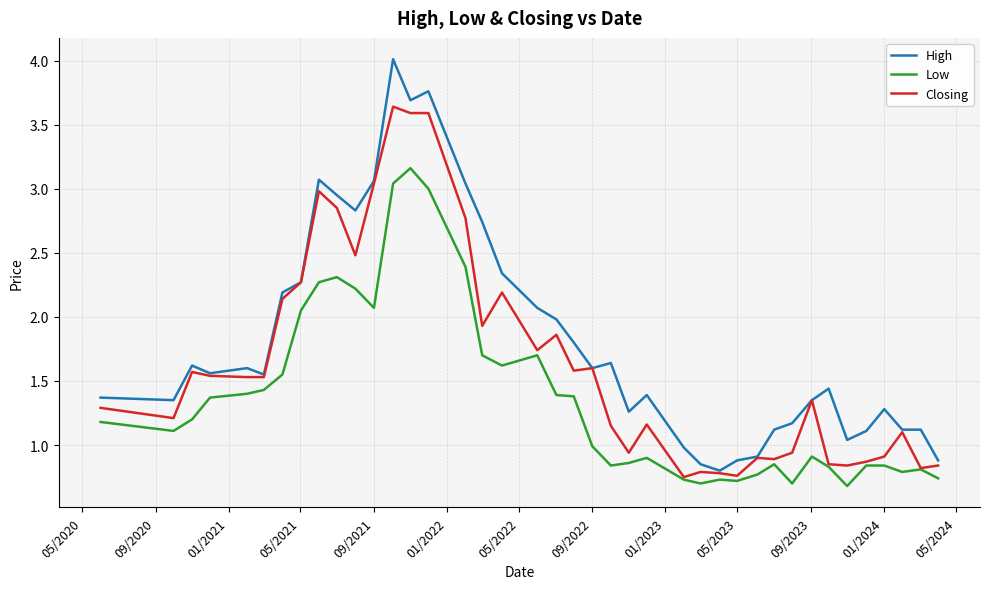

List the series in order of their peak value, lowest first.

Low, Closing, High